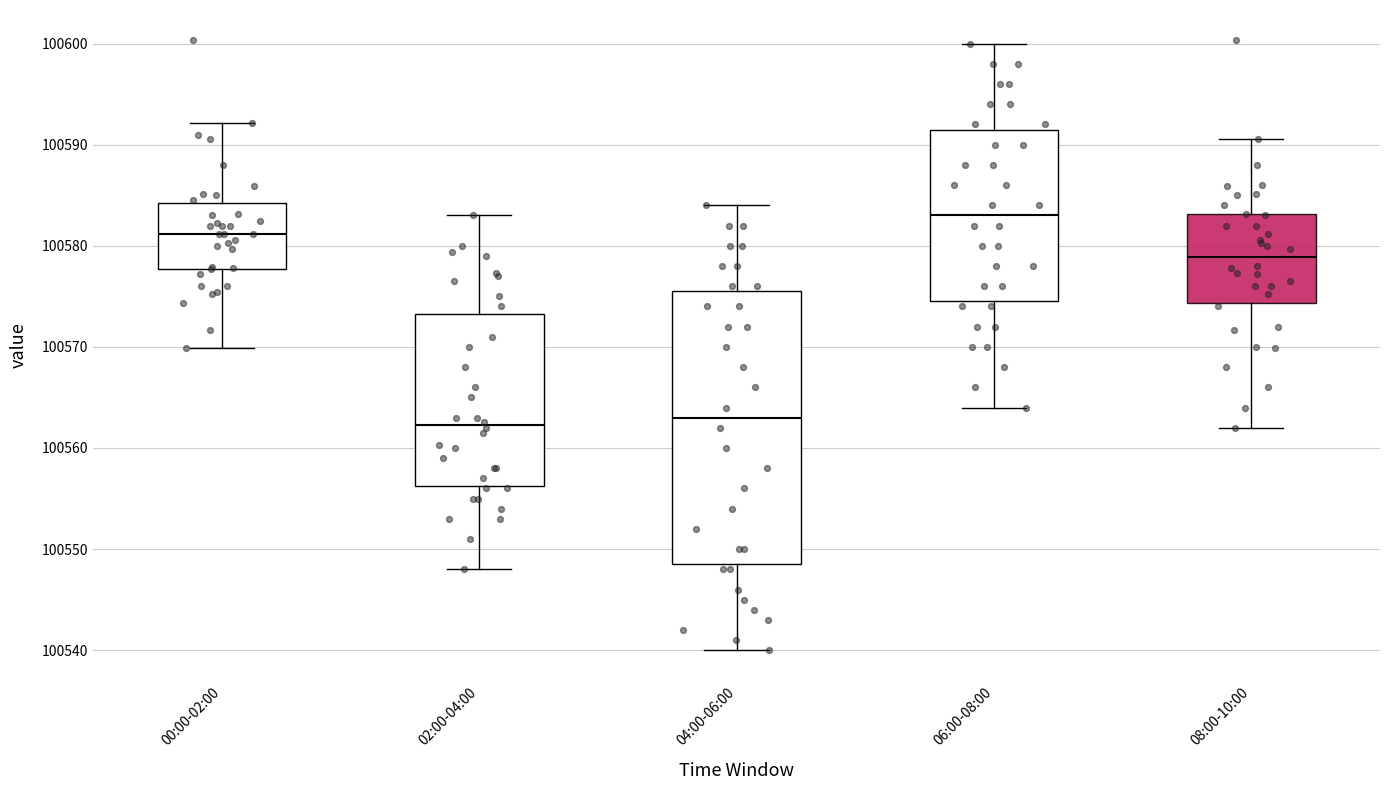

Where does the lower whisker of the box for 04:00-06:00 end on the y-axis? The values are not printed on the chart, so give them approximately, as read against the axis.

100540